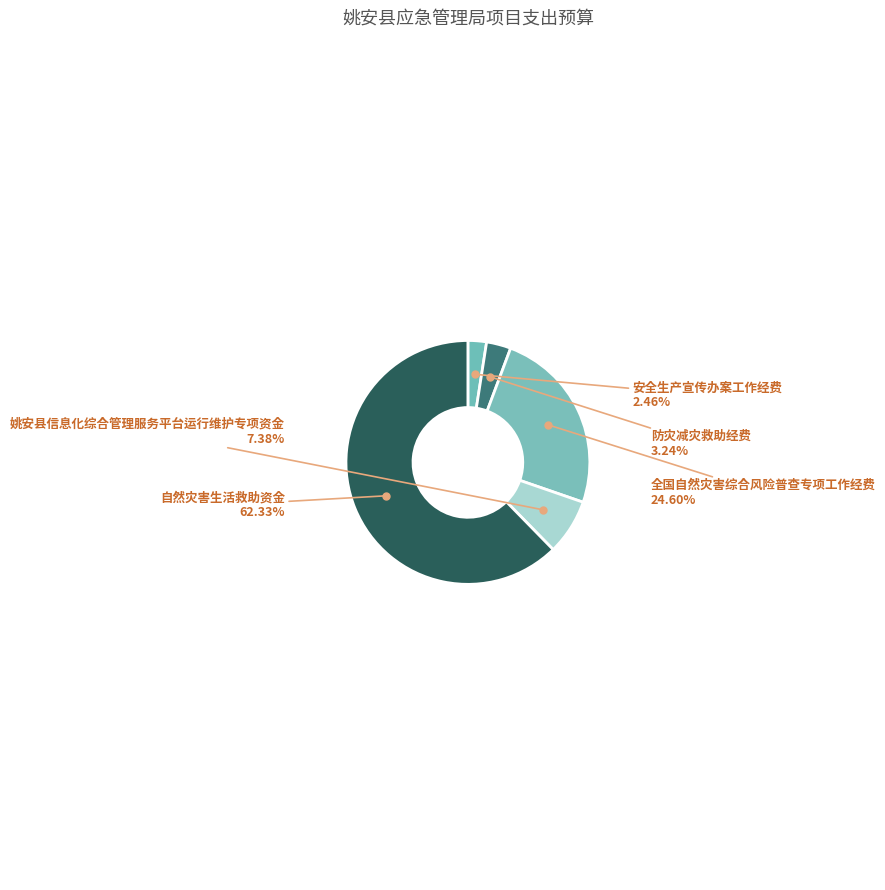

How many slices are in this pie chart?

5